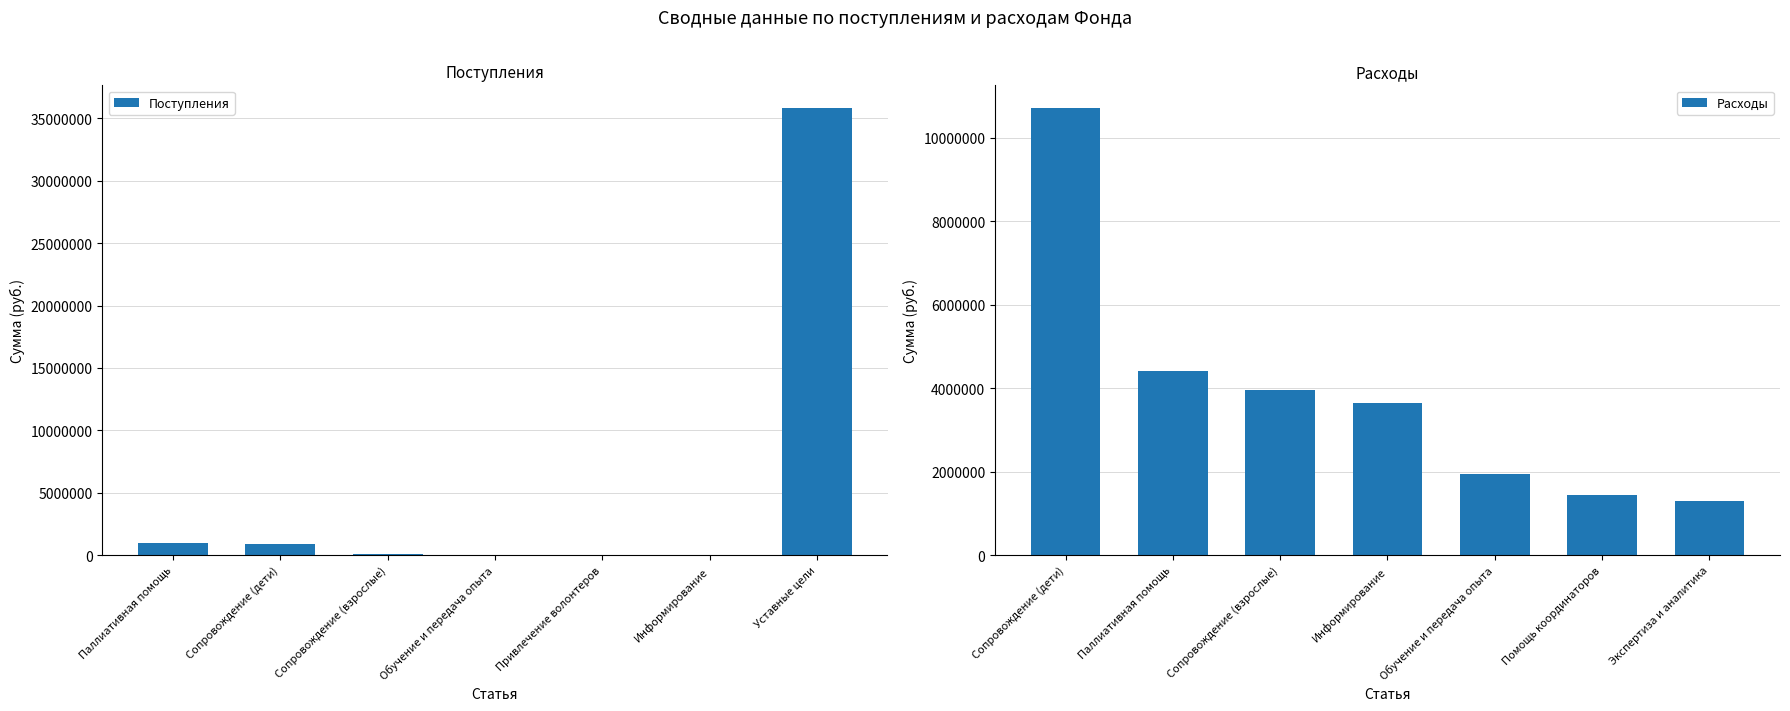

What is the total value across all series at Сопровождение (взрослые)?

4057183.5